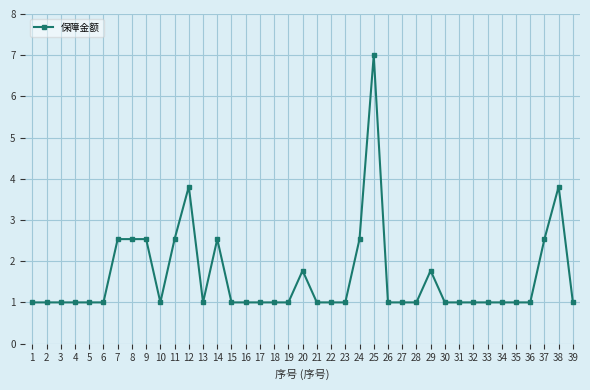

How many distinct data groups are displayed?

1